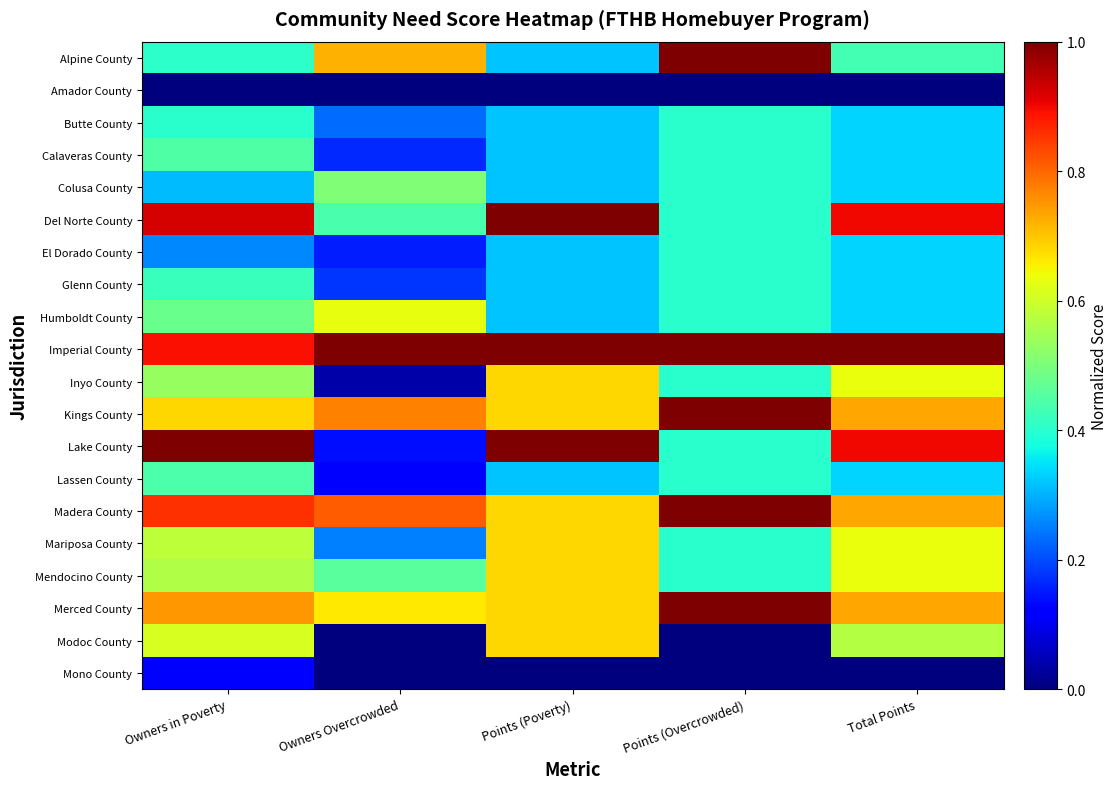

Rank the series at Owners Overcrowded from highest to lowest value.

Imperial County, Madera County, Kings County, Alpine County, Merced County, Humboldt County, Colusa County, Mendocino County, Del Norte County, Mariposa County, Butte County, Glenn County, Calaveras County, El Dorado County, Lake County, Lassen County, Inyo County, Amador County, Modoc County, Mono County